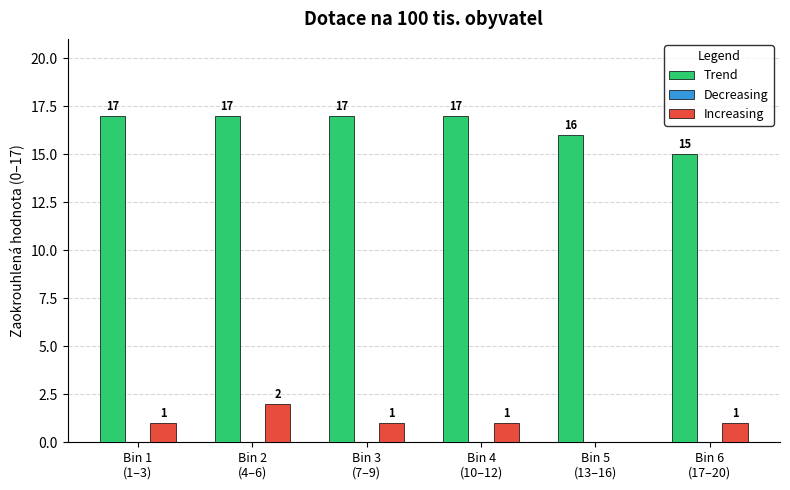

The value of Trend at Bin 4
(10–12) is 9. True or false?

False